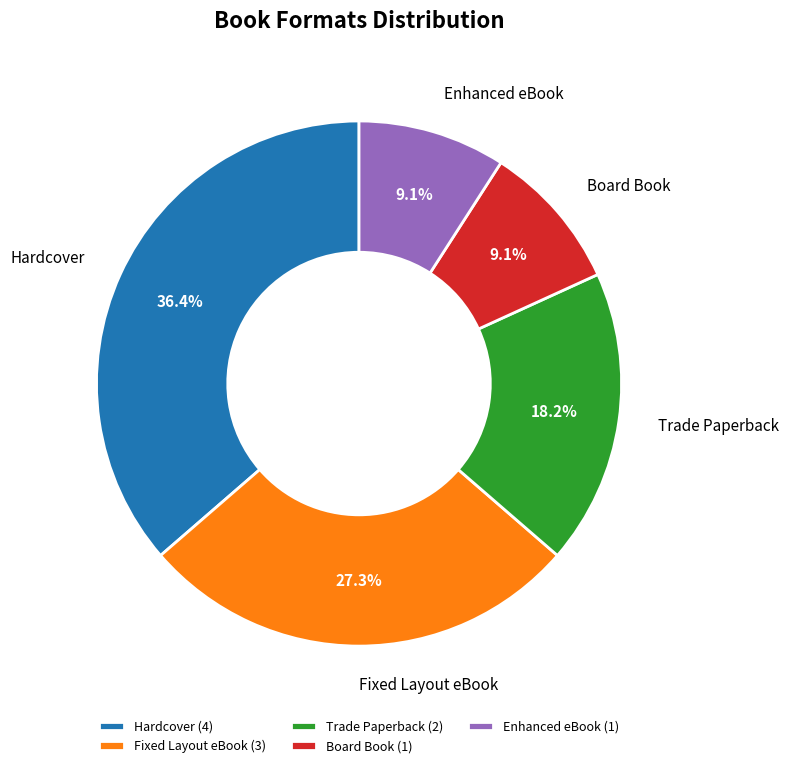

Approximately how many times larger is the value at Fixed Layout eBook compared to Hardcover?

0.8